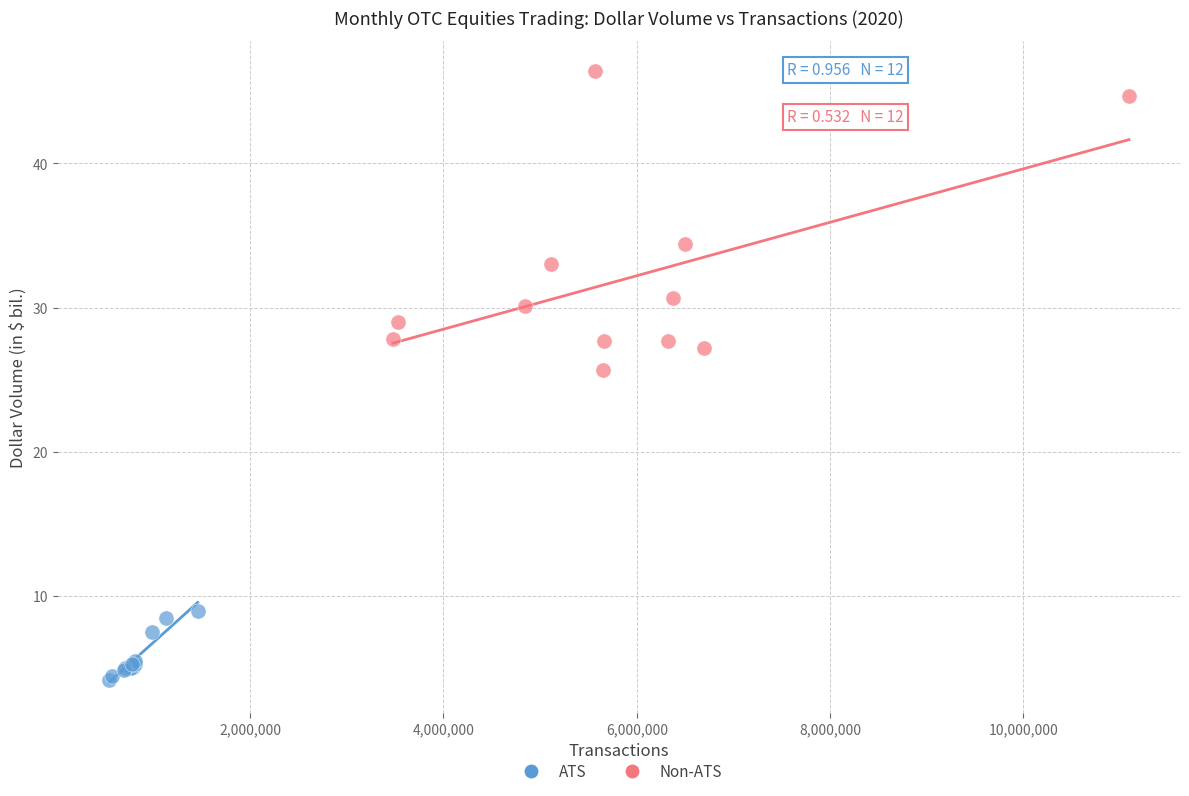

Which series has the largest Y range (max minus min)?

Non-ATS